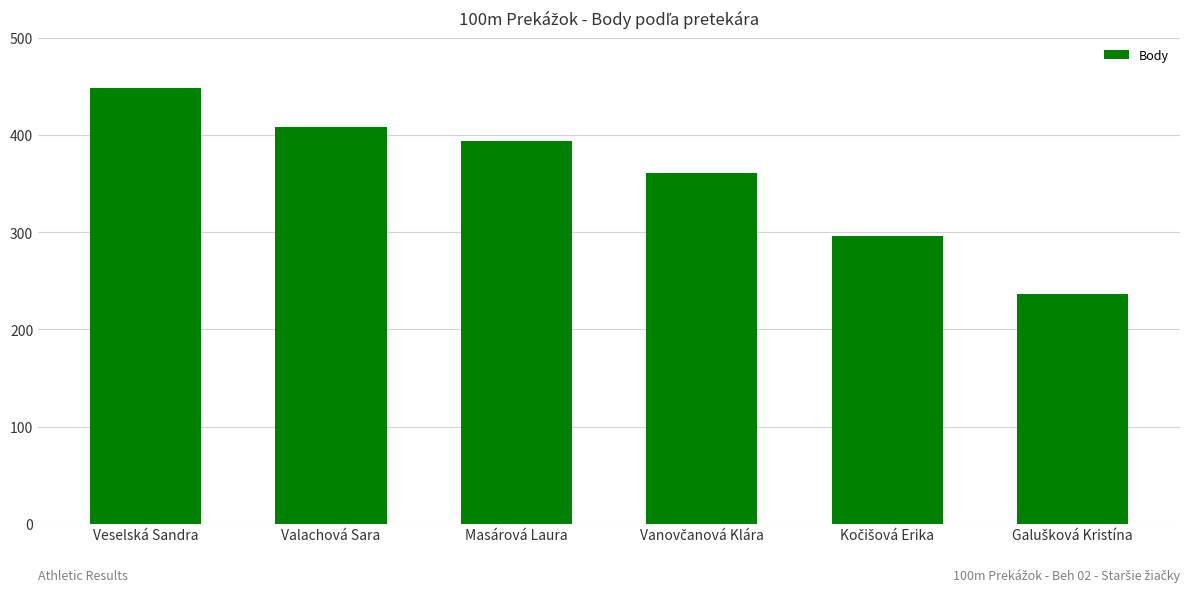

Which label corresponds to the largest value in the chart?

Veselská Sandra